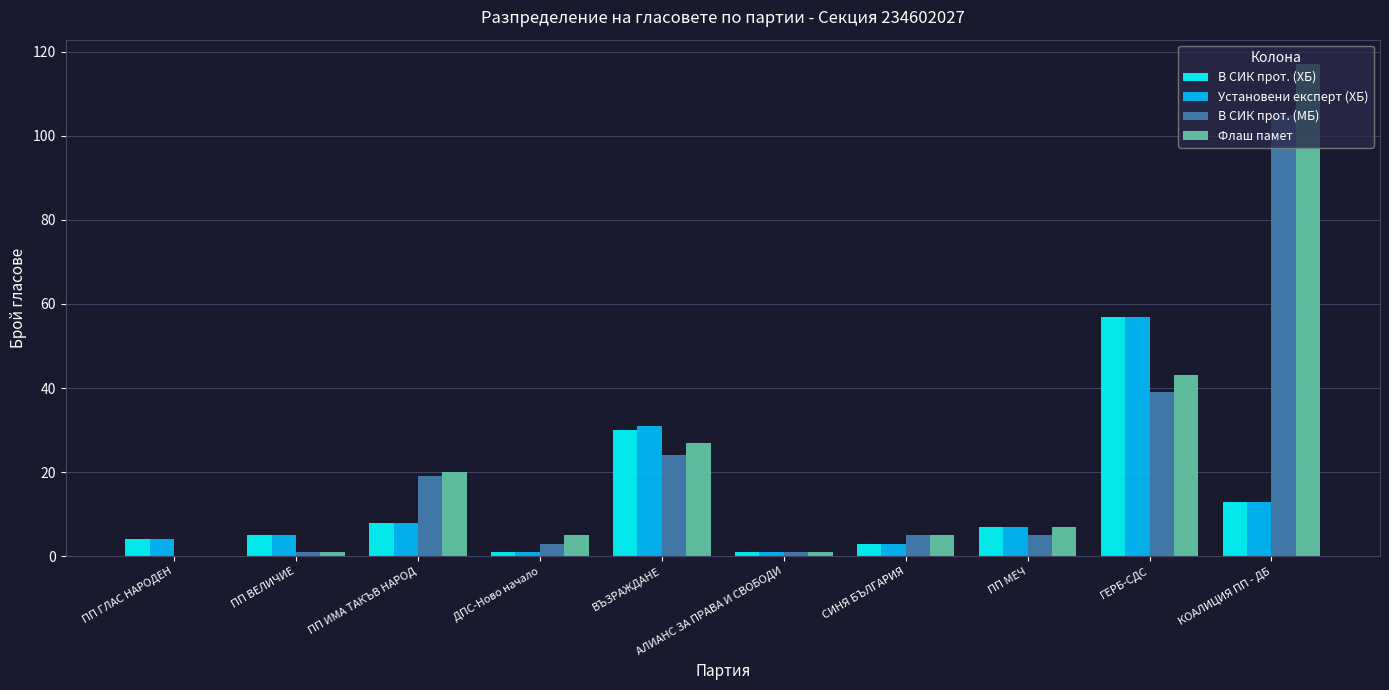

What is the total value across all series at ПП МЕЧ?

26